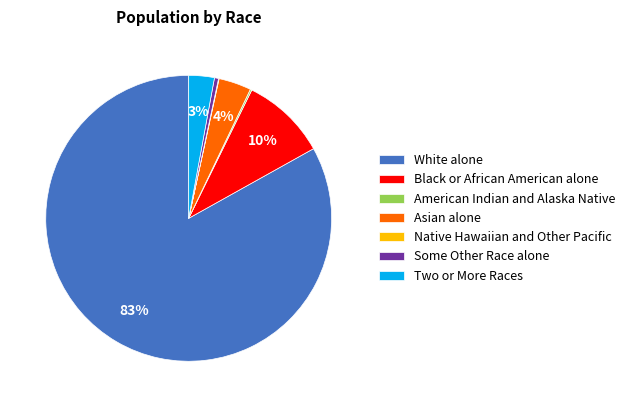

What percentage is the Black or African American alone slice, to the nearest percent?

10%